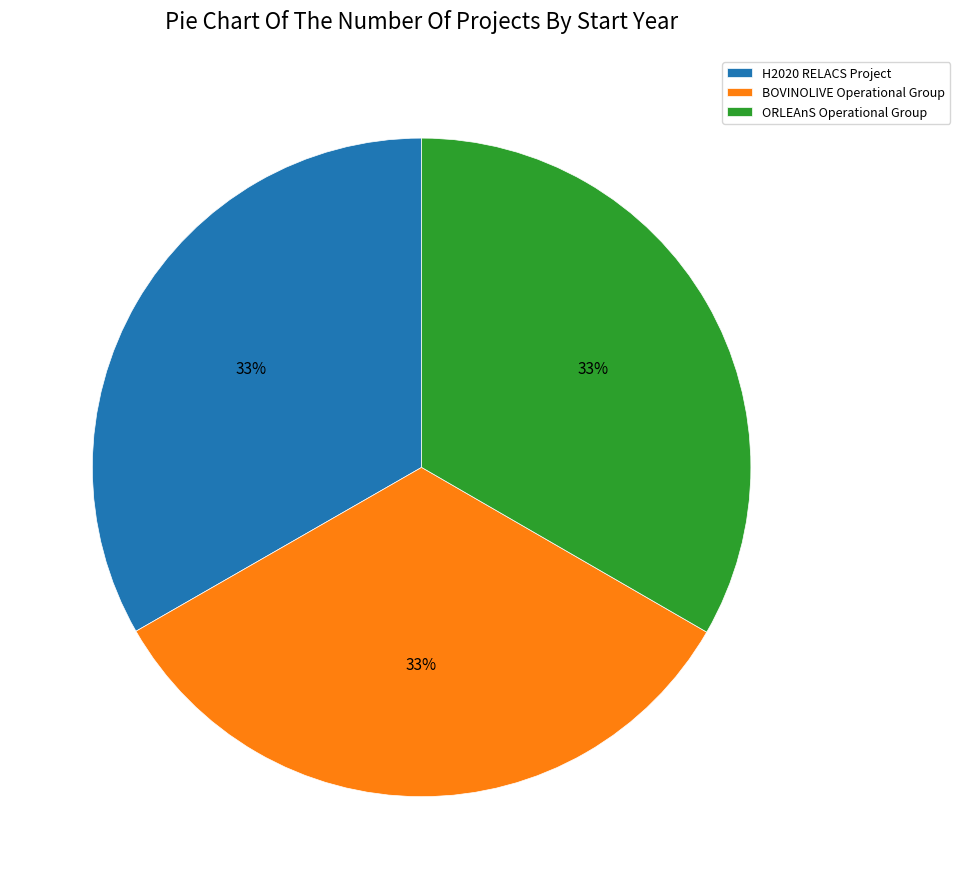

Is there a majority slice in this chart?

No